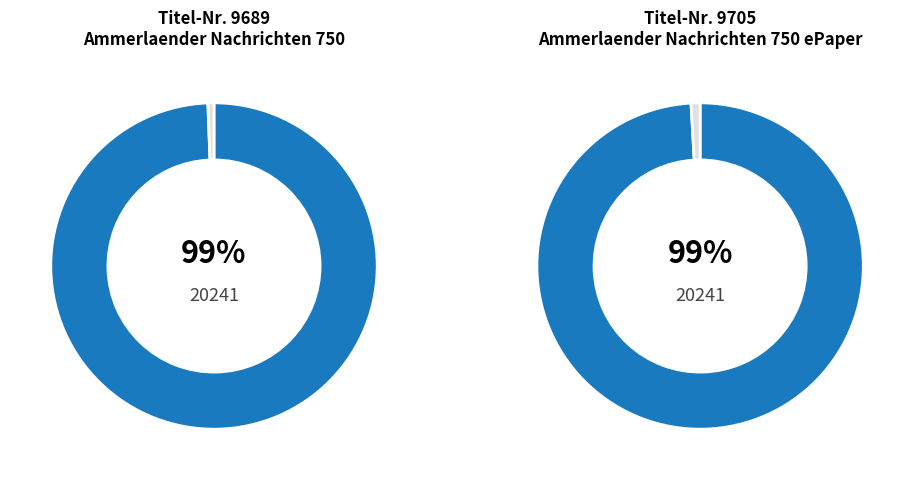

Does any single category account for the majority?

Yes